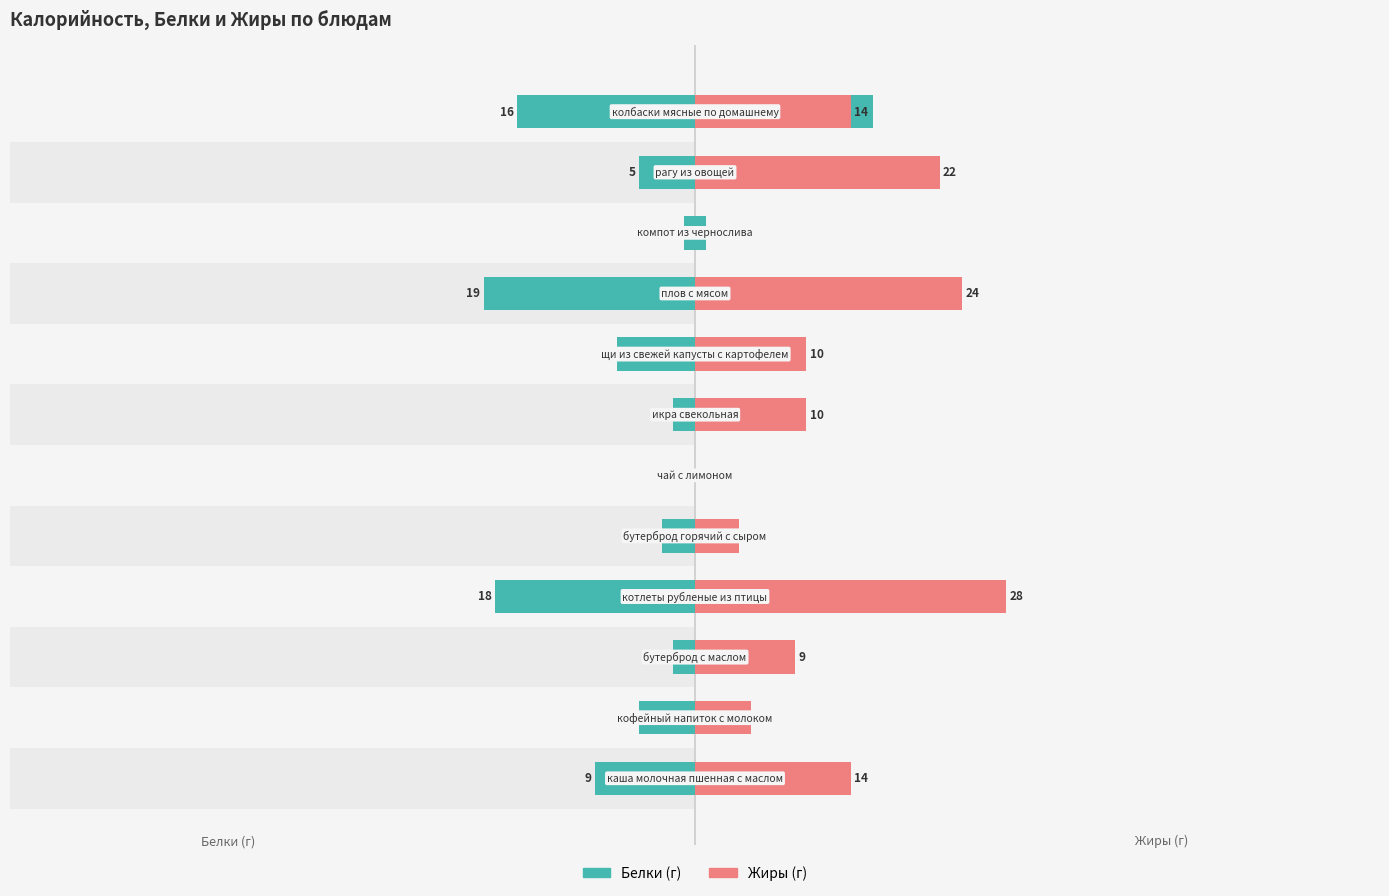

Are the bars horizontal?

Yes